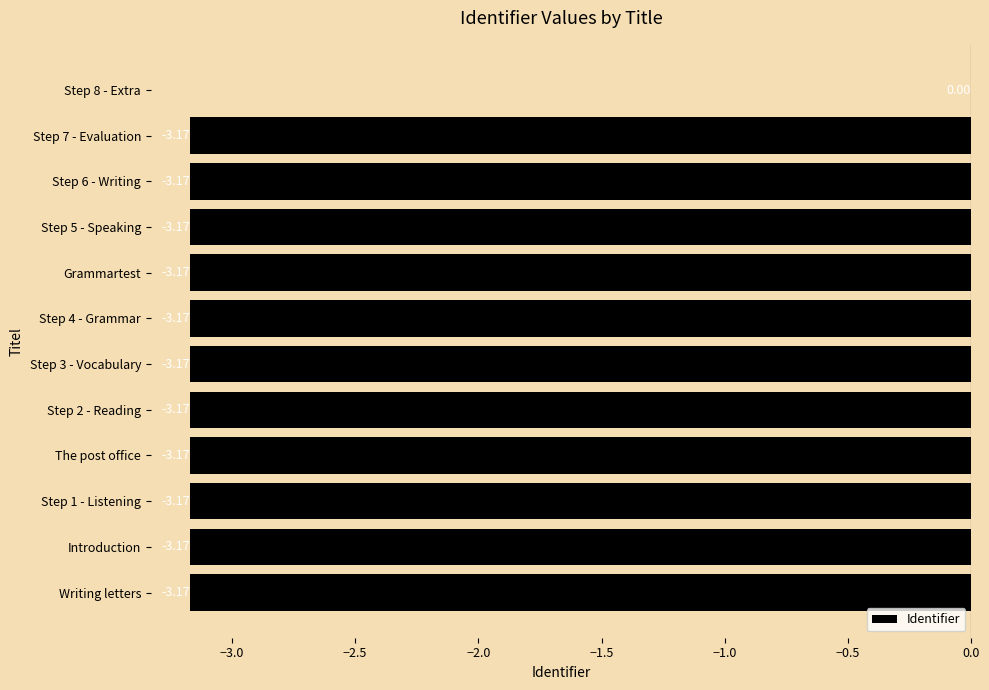

How many data points does each series have?

12